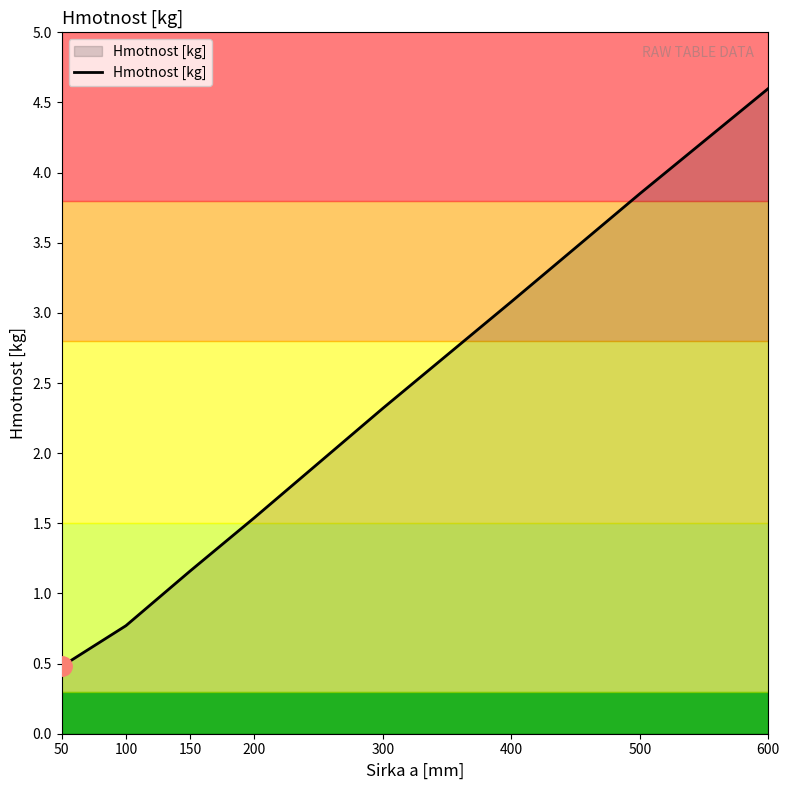

Is it true that the value at 100 is 0.5?

False